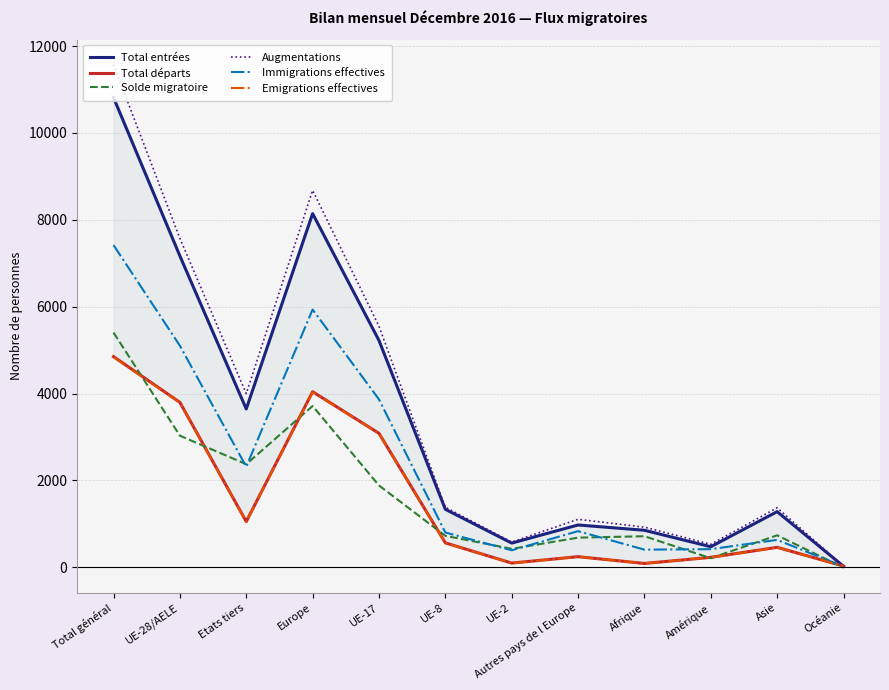

Is this an area chart (filled region under the line)?

No